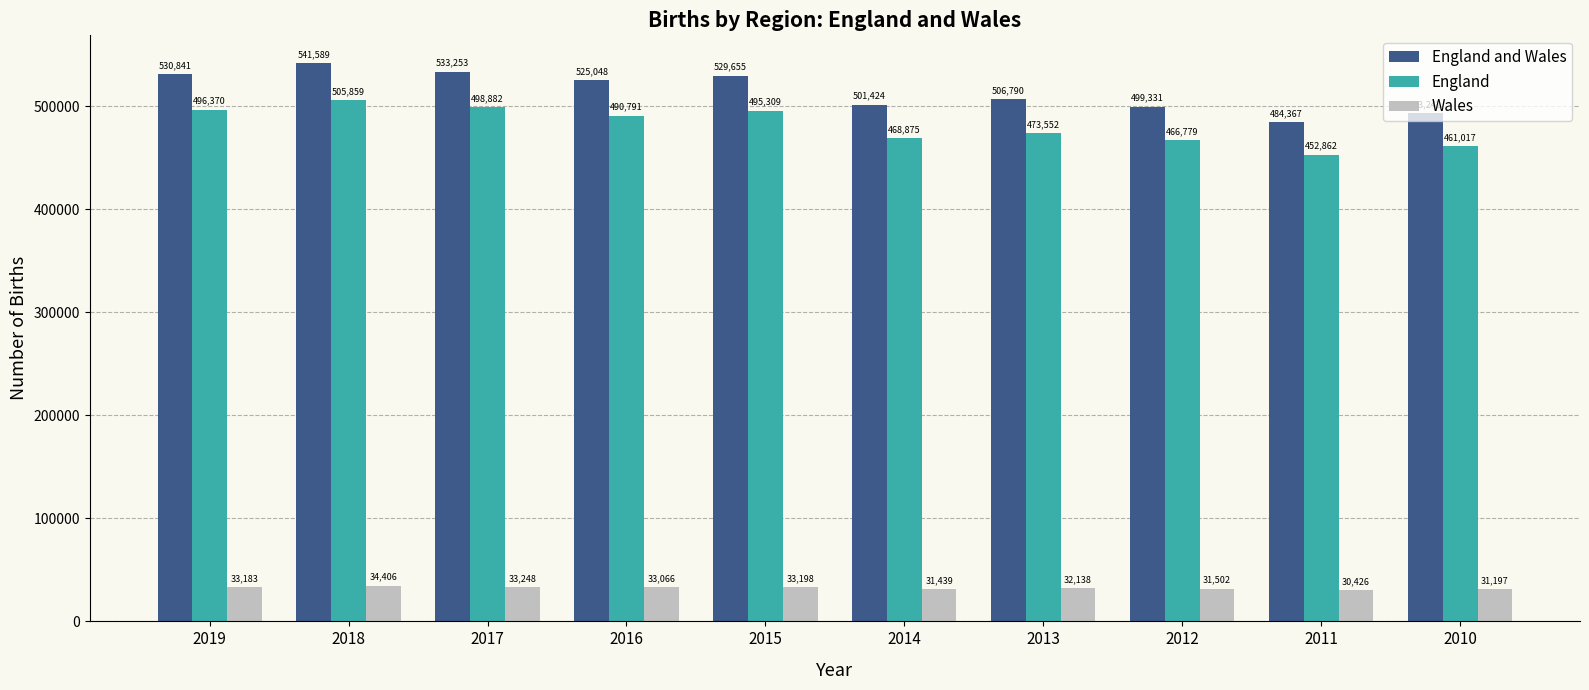

At which label does England first exceed 490791?

2019